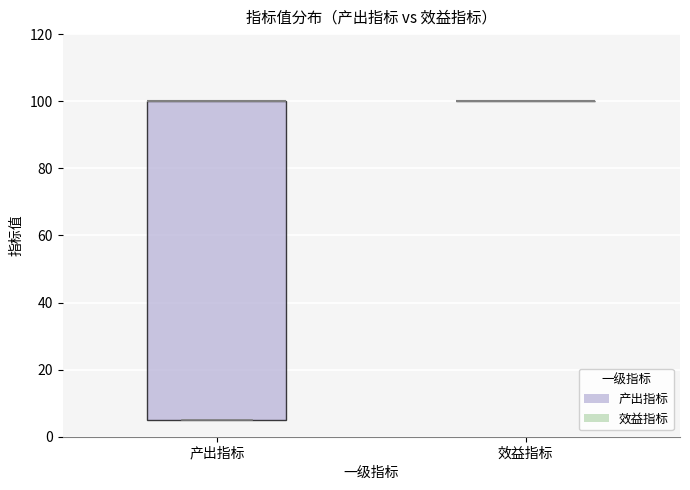

Reading left to right, transcribe this box plot: for each box, give where its median line is, the range the box spans, and where its two whiskers end, as read against the y-axis. The values are not printed on the chart, so give them approximately, as read against the axis.

产出指标: median 100 (drawn on the box's upper edge), box 6 to 100, whiskers 6 to 100
效益指标: box collapsed to a line at 100, whiskers 100 to 100